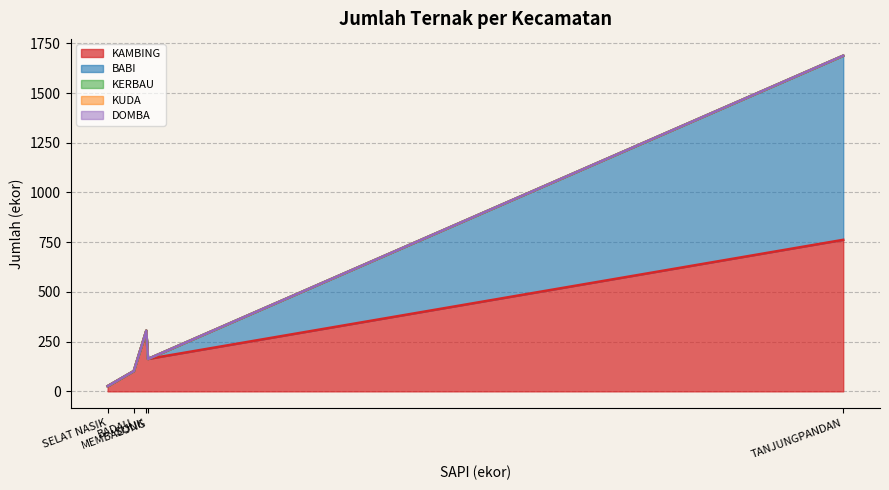

Reading right to left, what are all the values shown in this chart?

KAMBING: SELAT NASIK=26	SIJUK=305	BADAU=102	TANJUNGPANDAN=762	MEMBALONG=163
BABI: SELAT NASIK=0	SIJUK=0	BADAU=0	TANJUNGPANDAN=926	MEMBALONG=0
KERBAU: SELAT NASIK=0	SIJUK=0	BADAU=0	TANJUNGPANDAN=0	MEMBALONG=0
KUDA: SELAT NASIK=0	SIJUK=0	BADAU=0	TANJUNGPANDAN=0	MEMBALONG=0
DOMBA: SELAT NASIK=0	SIJUK=0	BADAU=0	TANJUNGPANDAN=0	MEMBALONG=0